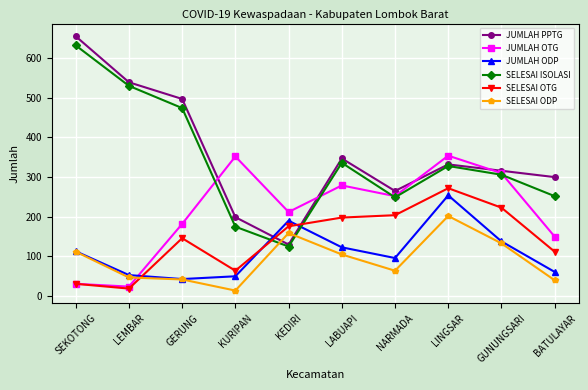

True or false: JUMLAH OTG has a value of 370 at NARMADA.

False